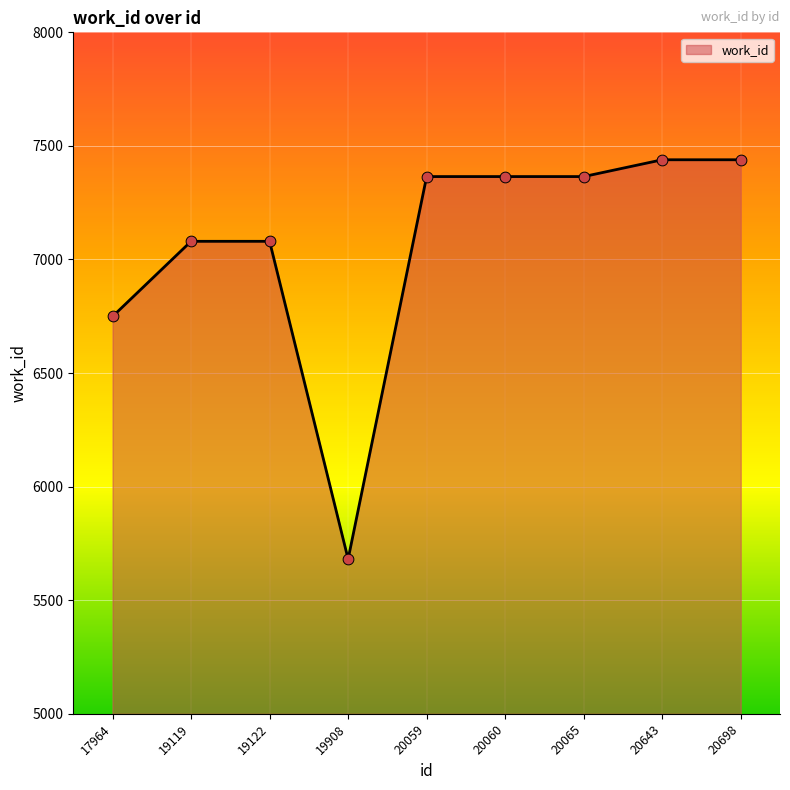

What is the change in value from 19122 to 19908?

-1399